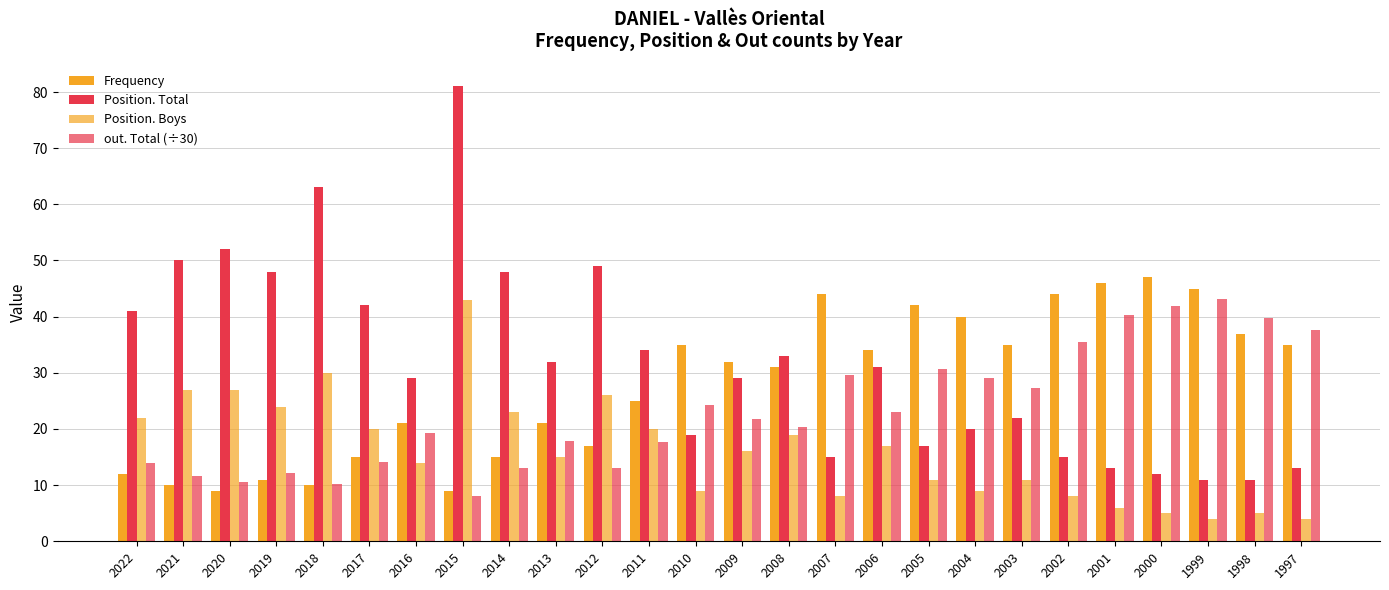

The Position. Total series shows 29.0 at 2009. True or false?

True